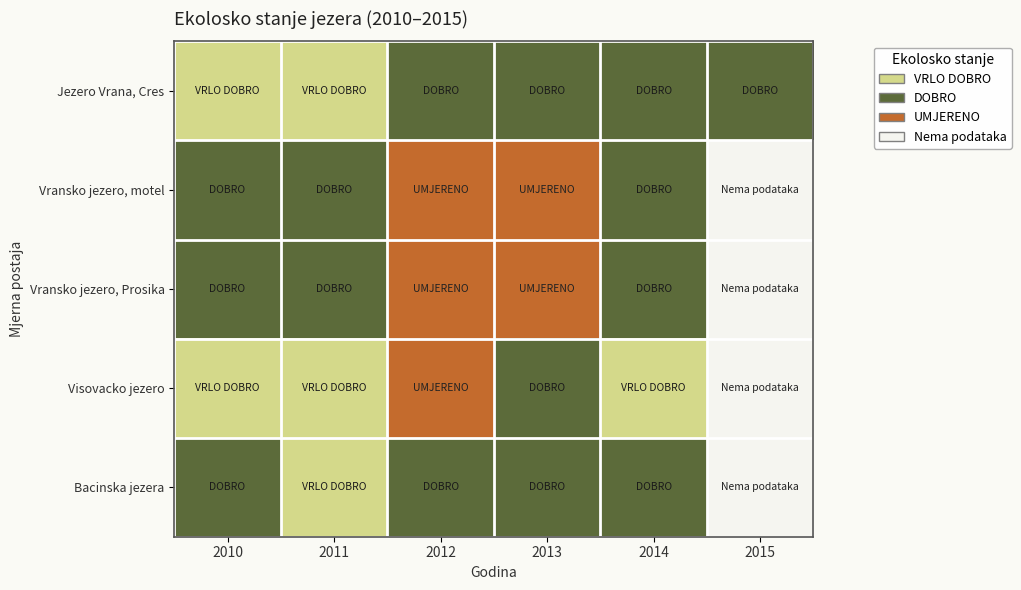

At which label does Vransko jezero, motel first exceed 2013?

4